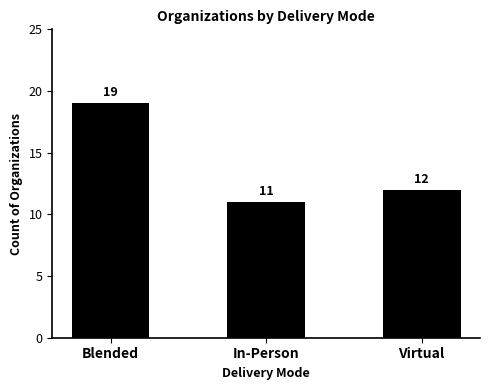

How many bars are there in total?

3